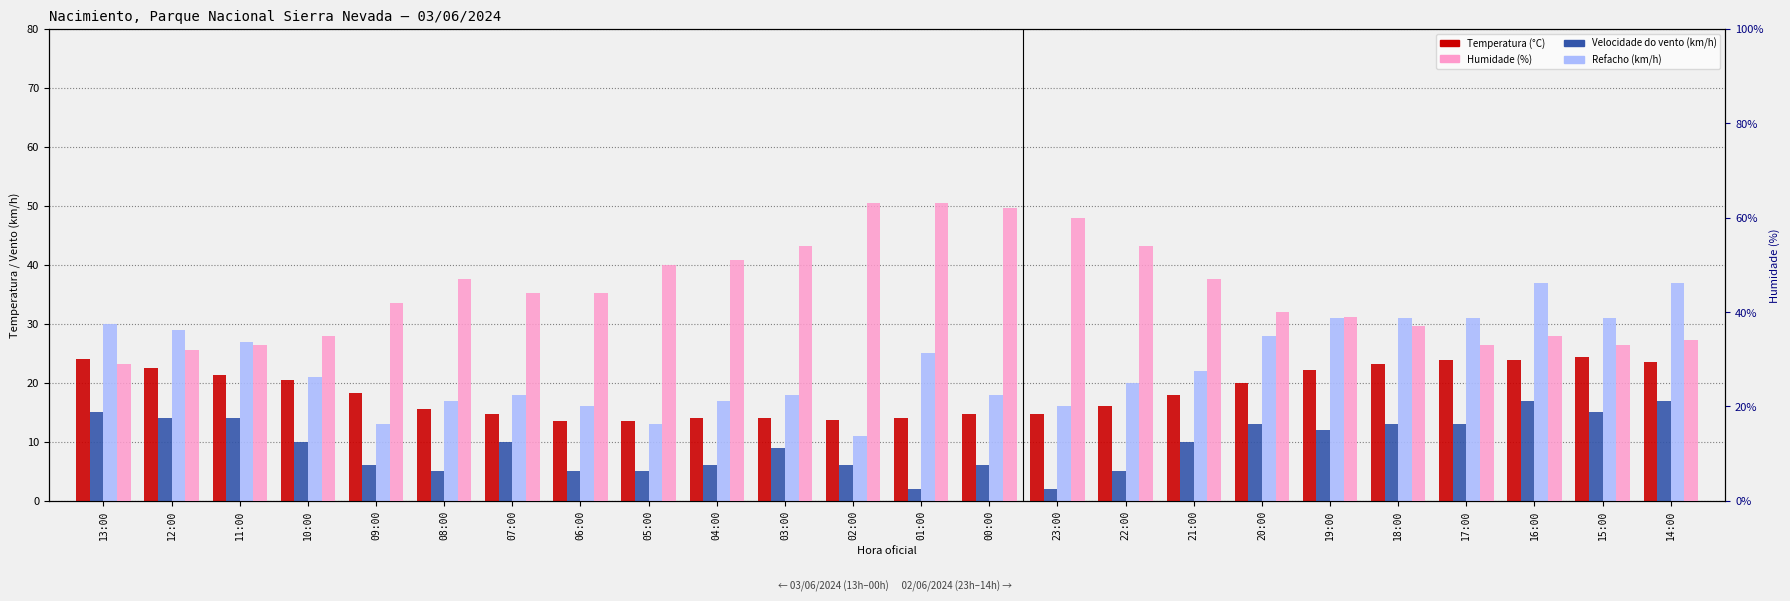

Reading right to left, what are all the values shown in this chart?

Temperatura (°C): 14:00=23.5	15:00=24.3	16:00=23.8	17:00=23.9	18:00=23.2	19:00=22.2	20:00=20.0	21:00=18.0	22:00=16.0	23:00=14.8	00:00=14.7	01:00=14.1	02:00=13.7	03:00=14.0	04:00=14.0	05:00=13.6	06:00=13.6	07:00=14.7	08:00=15.6	09:00=18.2	10:00=20.5	11:00=21.3	12:00=22.5	13:00=24.0
Velocidade do vento (km/h): 14:00=17.0	15:00=15.0	16:00=17.0	17:00=13.0	18:00=13.0	19:00=12.0	20:00=13.0	21:00=10.0	22:00=5.0	23:00=2.0	00:00=6.0	01:00=2.0	02:00=6.0	03:00=9.0	04:00=6.0	05:00=5.0	06:00=5.0	07:00=10.0	08:00=5.0	09:00=6.0	10:00=10.0	11:00=14.0	12:00=14.0	13:00=15.0
Refacho (km/h): 14:00=37.0	15:00=31.0	16:00=37.0	17:00=31.0	18:00=31.0	19:00=31.0	20:00=28.0	21:00=22.0	22:00=20.0	23:00=16.0	00:00=18.0	01:00=25.0	02:00=11.0	03:00=18.0	04:00=17.0	05:00=13.0	06:00=16.0	07:00=18.0	08:00=17.0	09:00=13.0	10:00=21.0	11:00=27.0	12:00=29.0	13:00=30.0
Humidade (%): 14:00=34.0	15:00=33.0	16:00=35.0	17:00=33.0	18:00=37.0	19:00=39.0	20:00=40.0	21:00=47.0	22:00=54.0	23:00=60.0	00:00=62.0	01:00=63.0	02:00=63.0	03:00=54.0	04:00=51.0	05:00=50.0	06:00=44.0	07:00=44.0	08:00=47.0	09:00=42.0	10:00=35.0	11:00=33.0	12:00=32.0	13:00=29.0